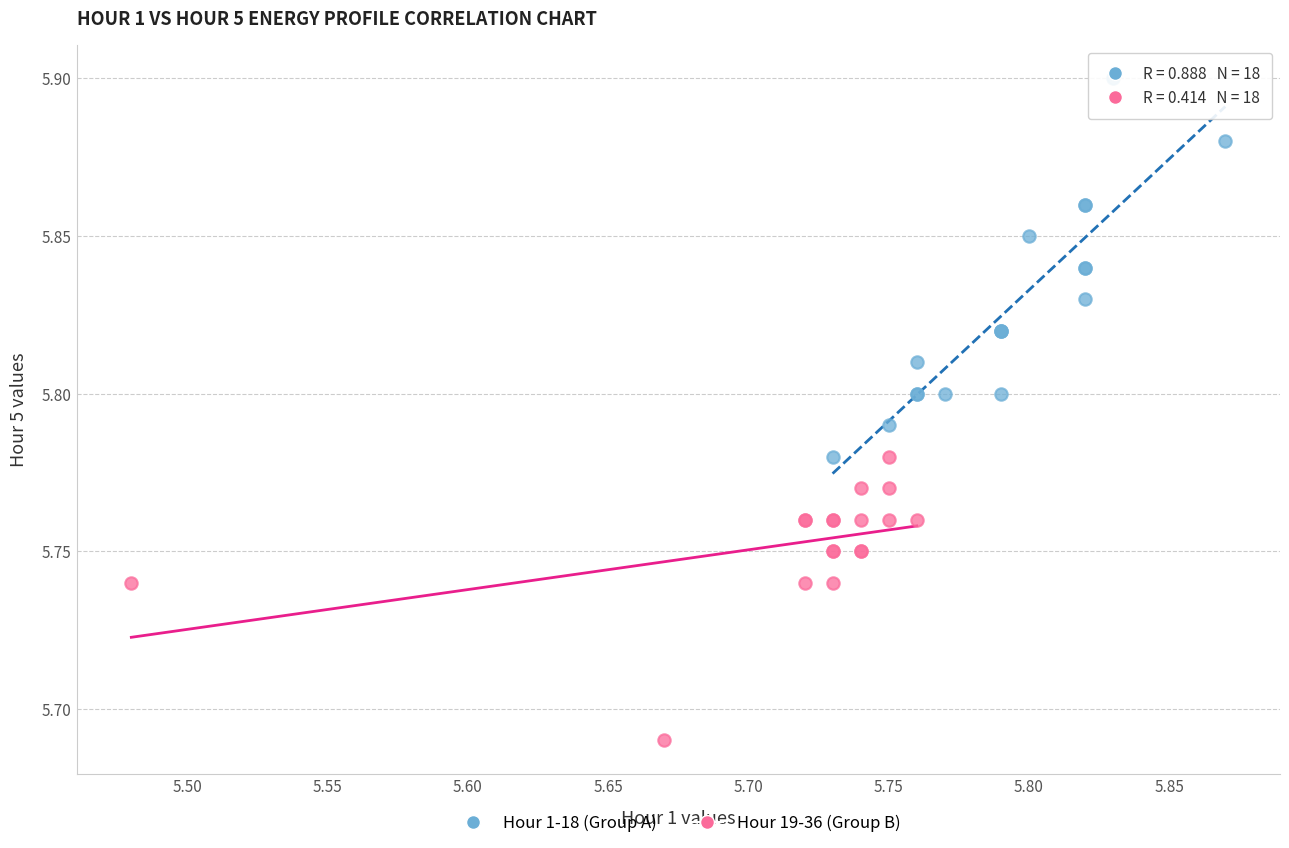

Which series reaches the maximum Y coordinate?

Hour 1-18 (Group A)